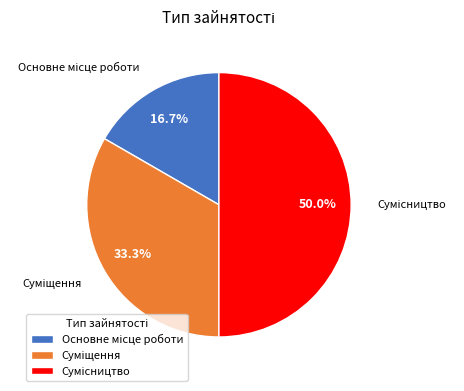

To the nearest percent, what portion does Основне місце роботи represent?

17%